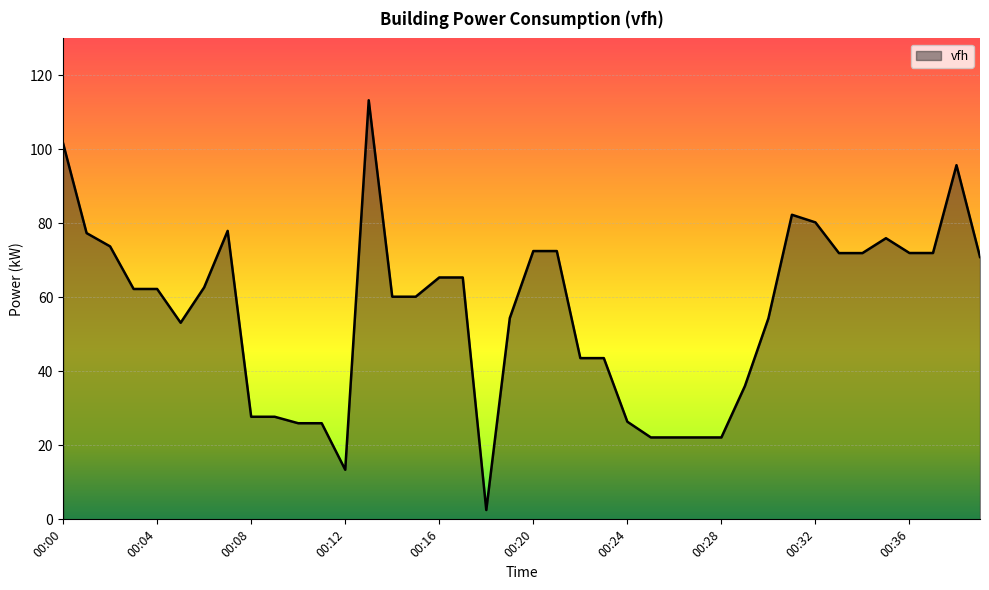

What is the smallest value displayed?

2.5